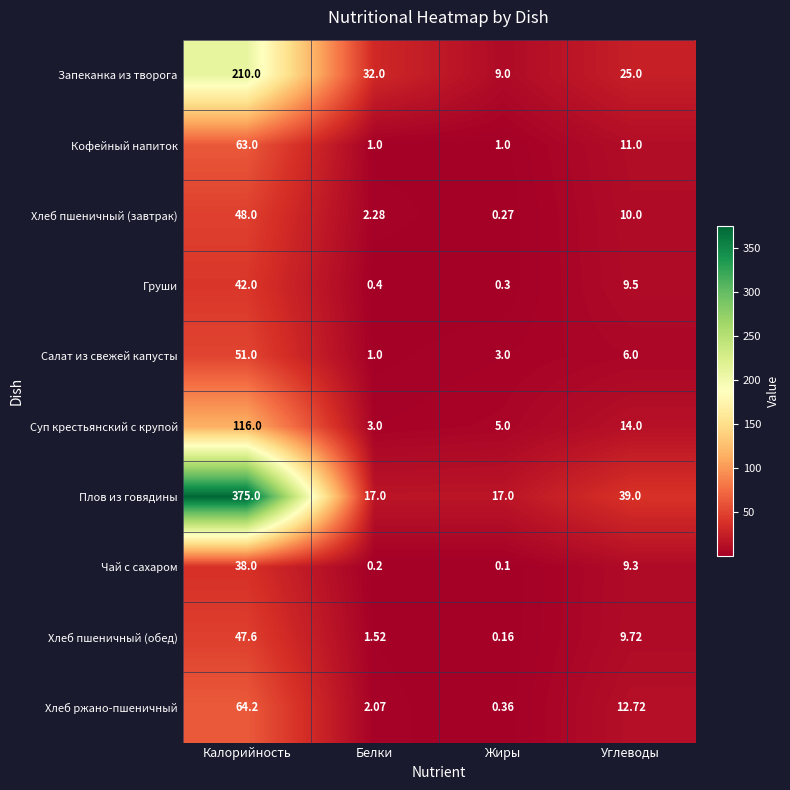

At which category is the sum across all series the highest?

Калорийность